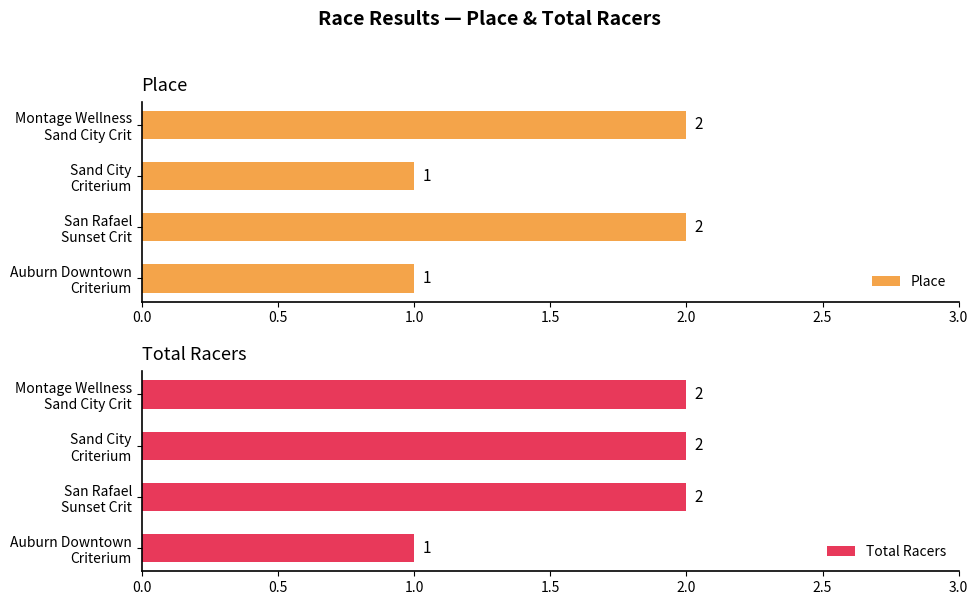

What is the sum of all Place values?

6